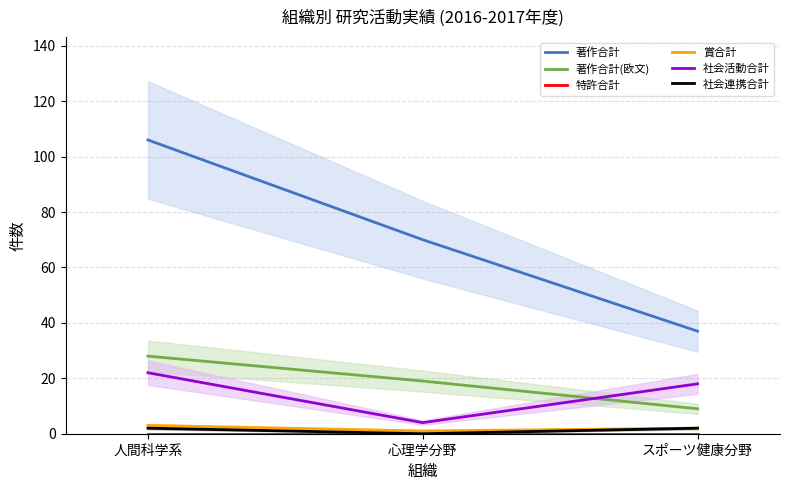

List the series in order of their peak value, lowest first.

特許合計, 社会連携合計, 賞合計, 社会活動合計, 著作合計(欧文), 著作合計